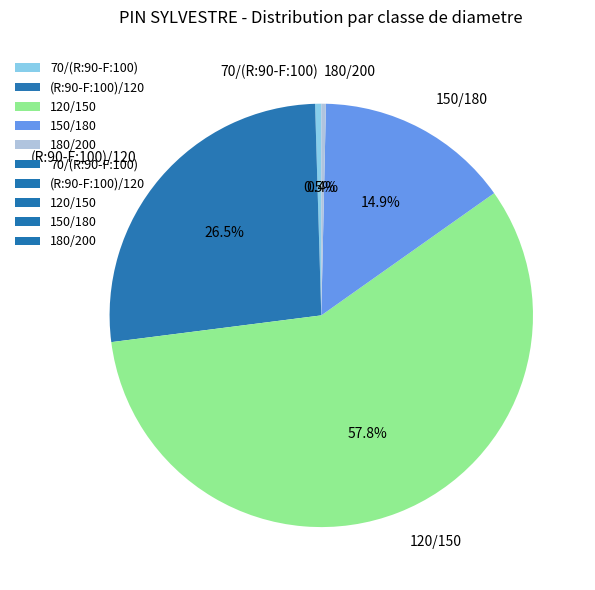

What is the largest slice in the pie chart?

120/150